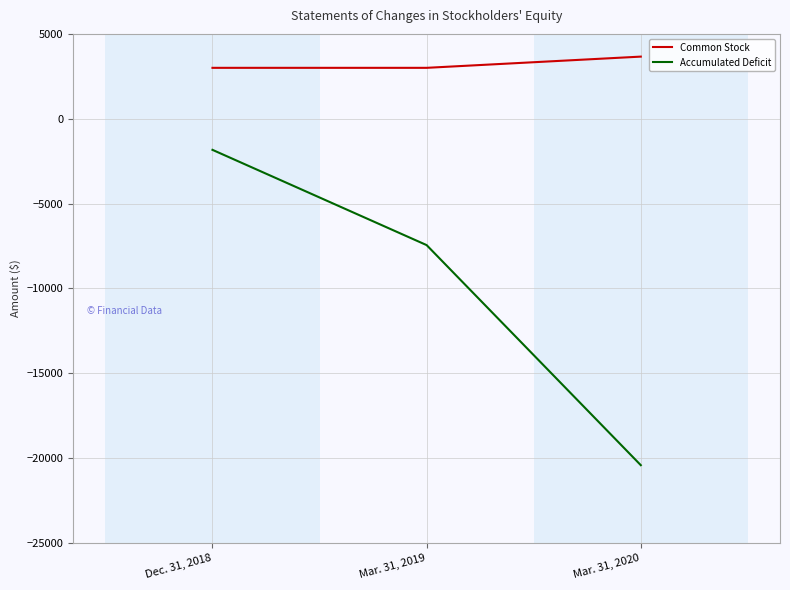

Where is Accumulated Deficit nearest to the value -11121?

Mar. 31, 2019